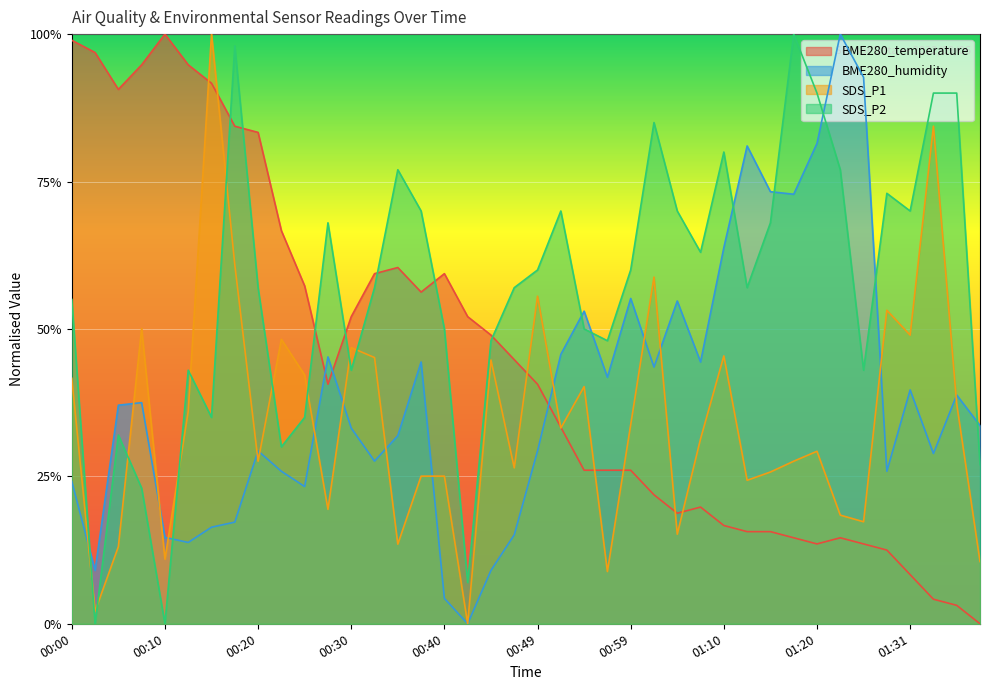

At which category does the chart reach its minimum across all series?

01:38